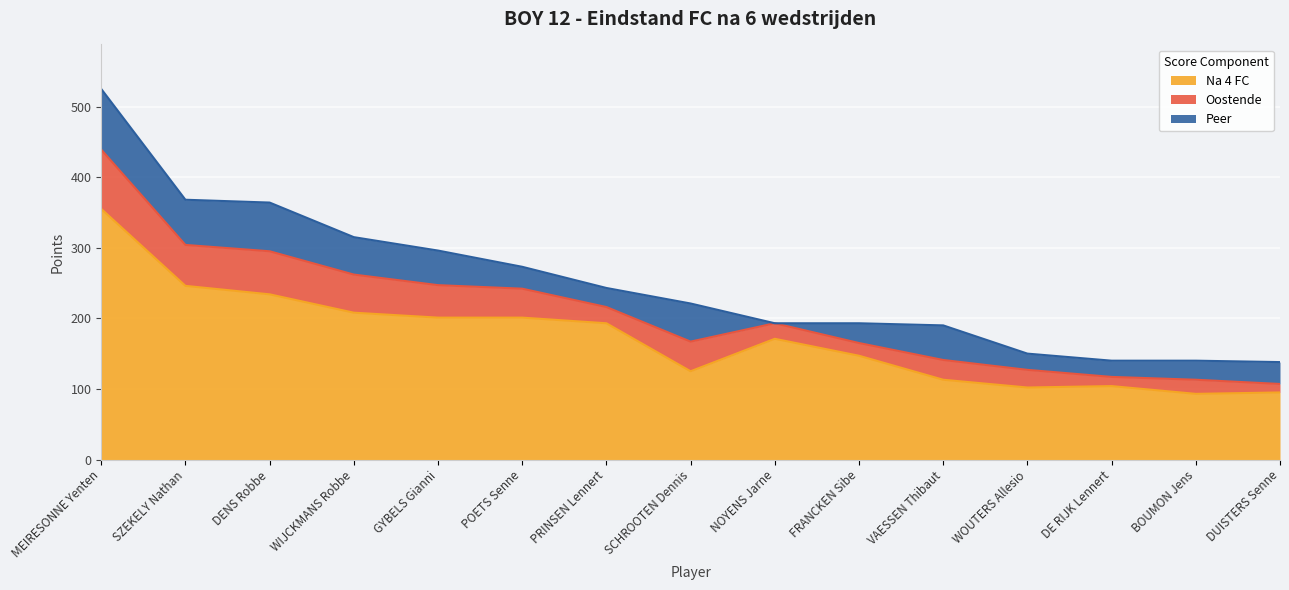

Rank the series by their maximum value, from lowest to highest.

Oostende, Peer, Na 4 FC